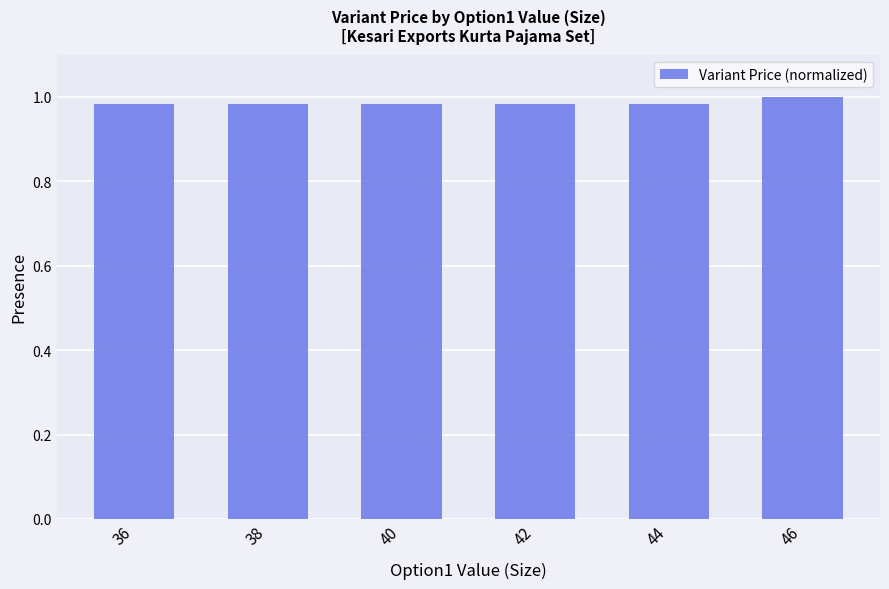

True or false: the data shows 0.5 at 40.

False